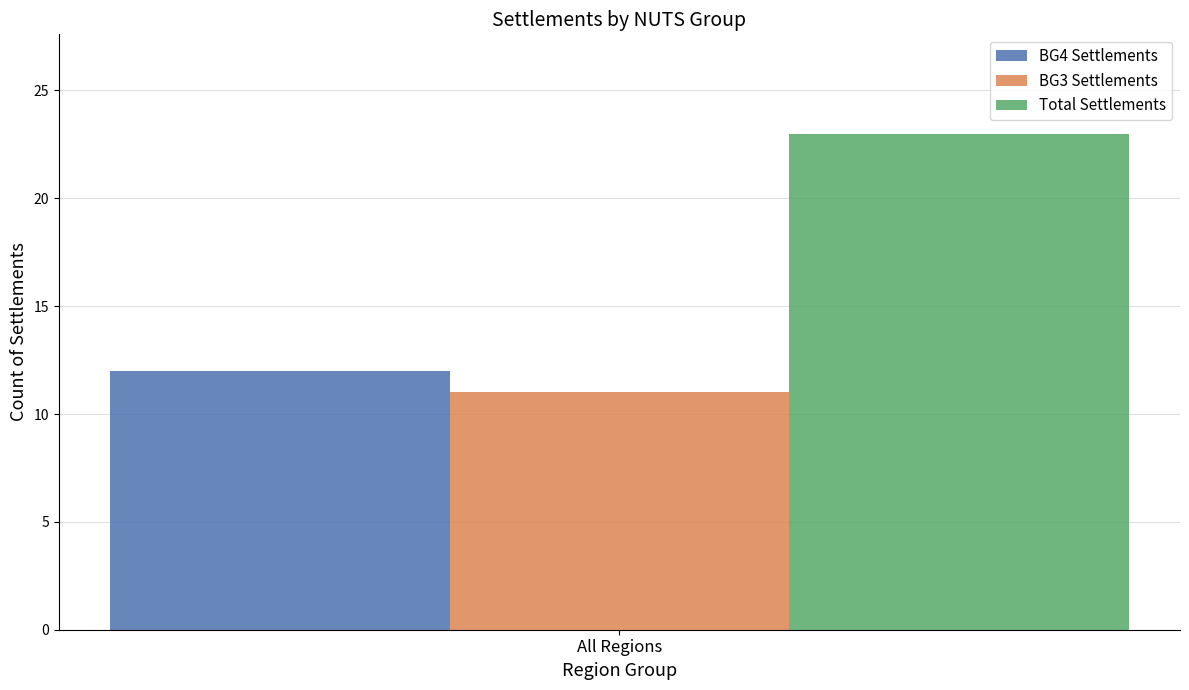

What is the minimum value for BG4 Settlements?

12